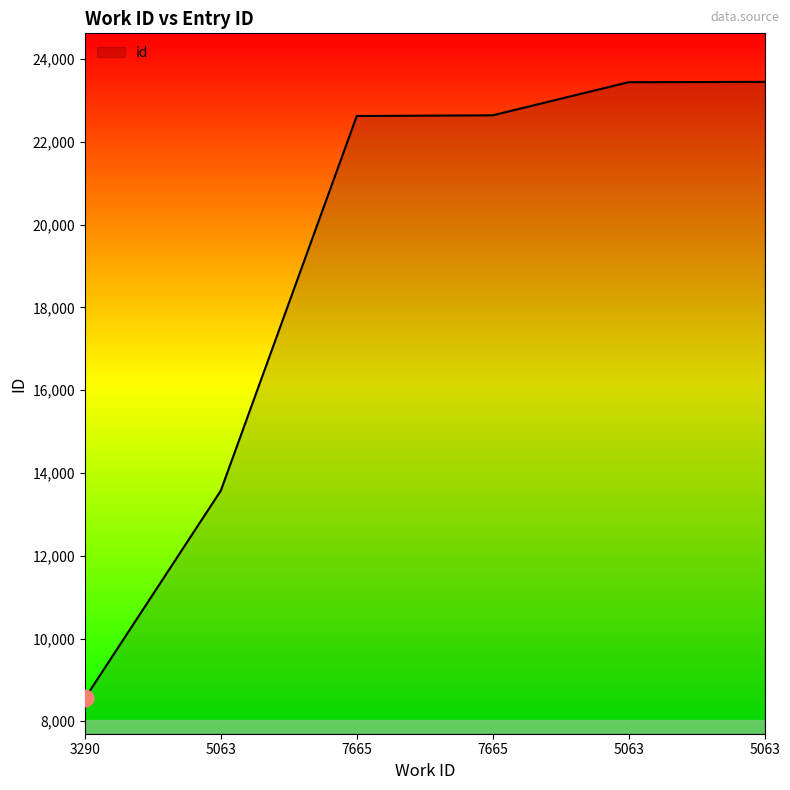

Count the number of categories in the chart.

6